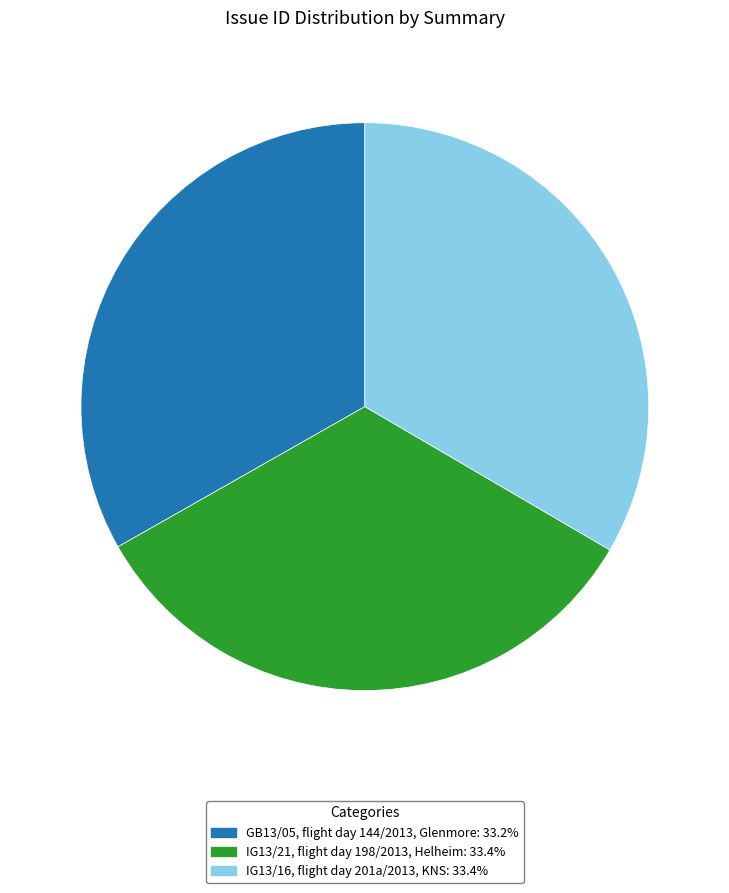

What is the ratio of the value at GB13/05, flight day 144/2013, Glenmore to the value at IG13/21, flight day 198/2013, Helheim?

1.0